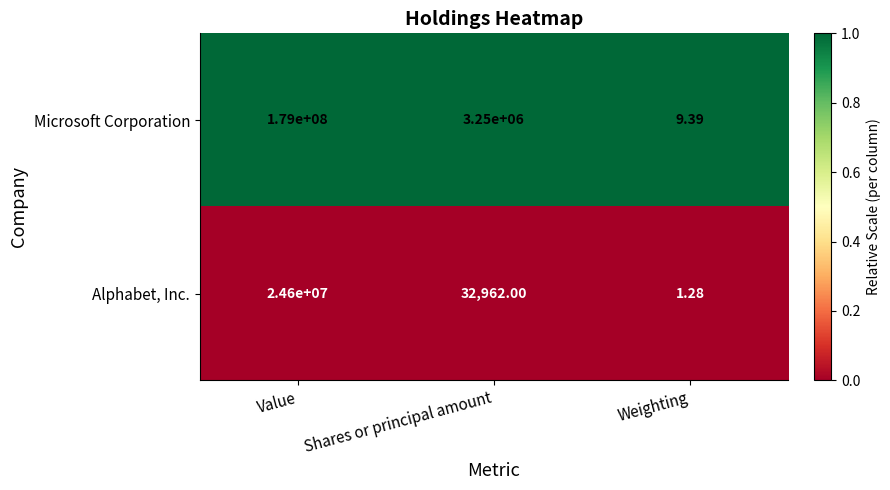

Where does the Alphabet, Inc. series first go above 32962?

Value